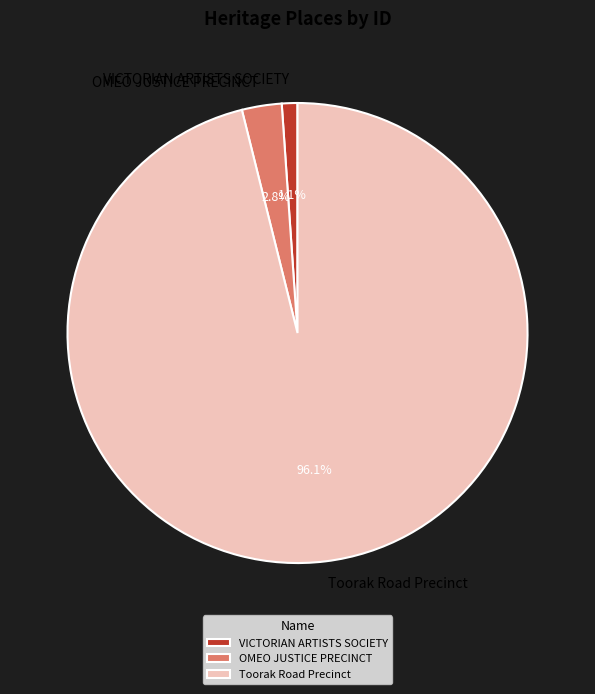

To the nearest percent, what is the combined percentage of OMEO JUSTICE PRECINCT and Toorak Road Precinct?

99%